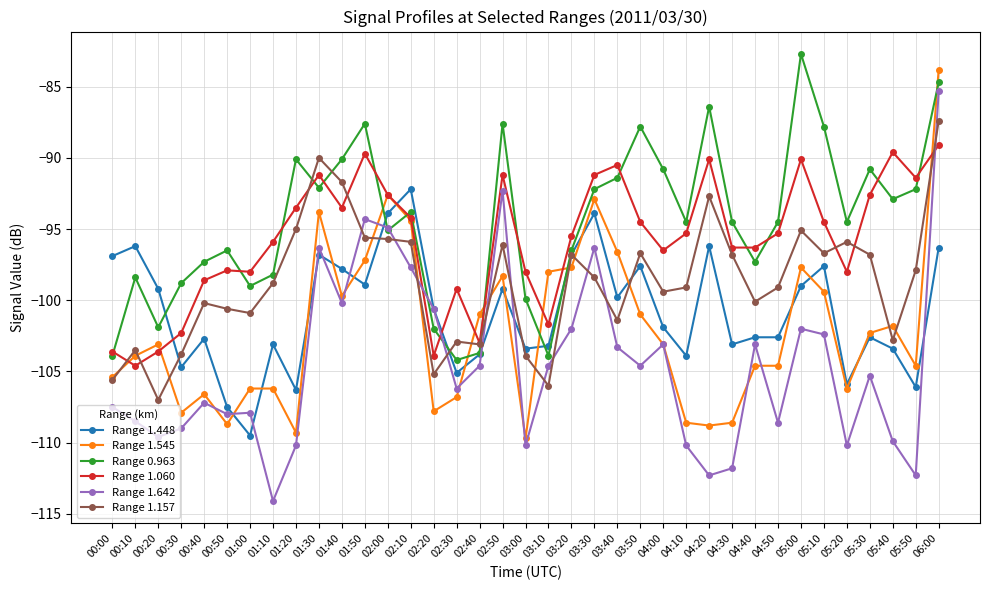

Is it true that Range 1.642 equals -40.2 at 06:00?

False